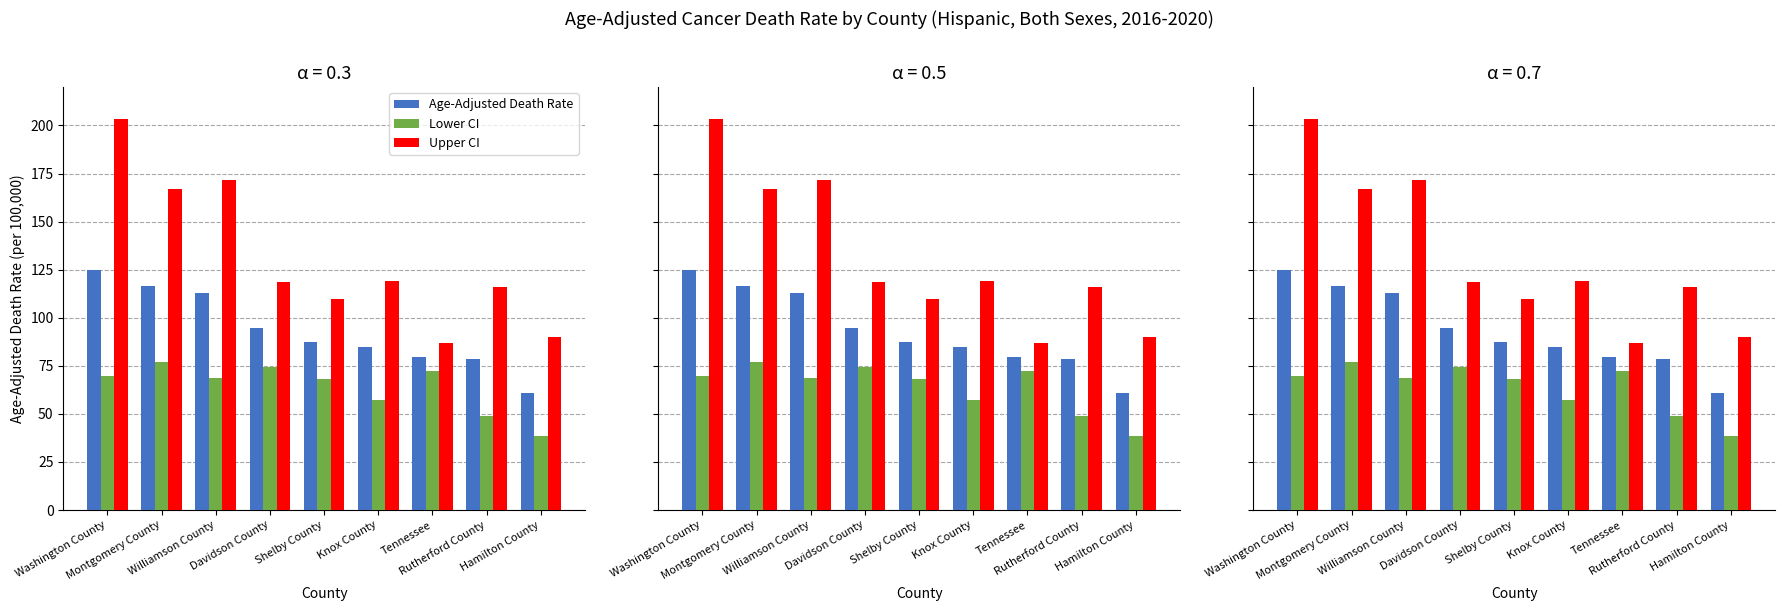

What is the label of the 2nd bar from the right?

Rutherford County